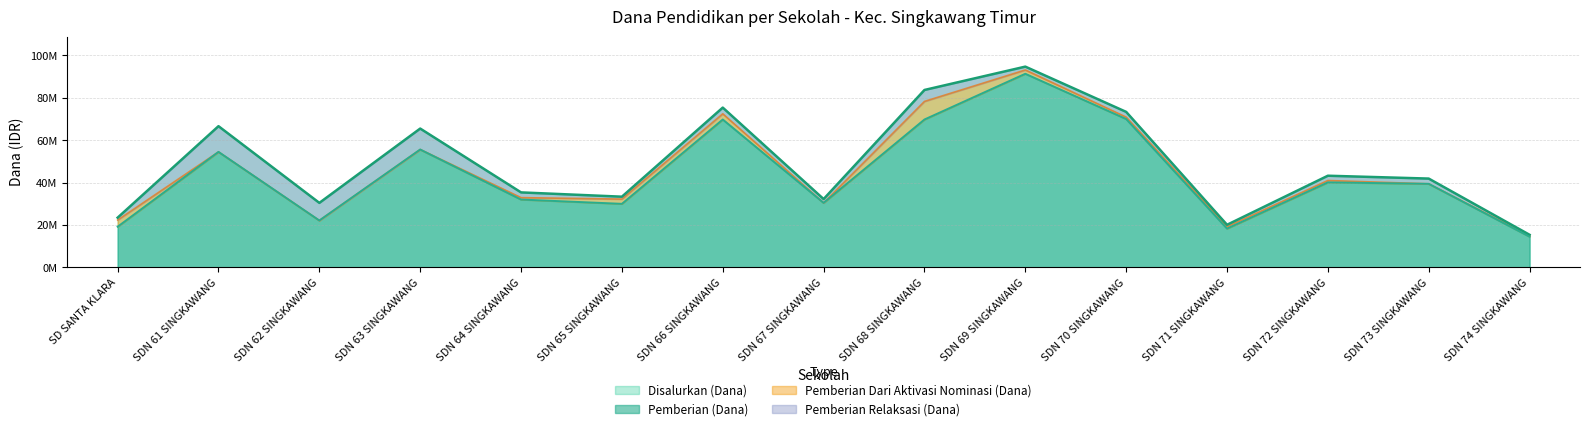

What is the approximate value of Pemberian (Dana) at SDN 64 SINGKAWANG?

31950000